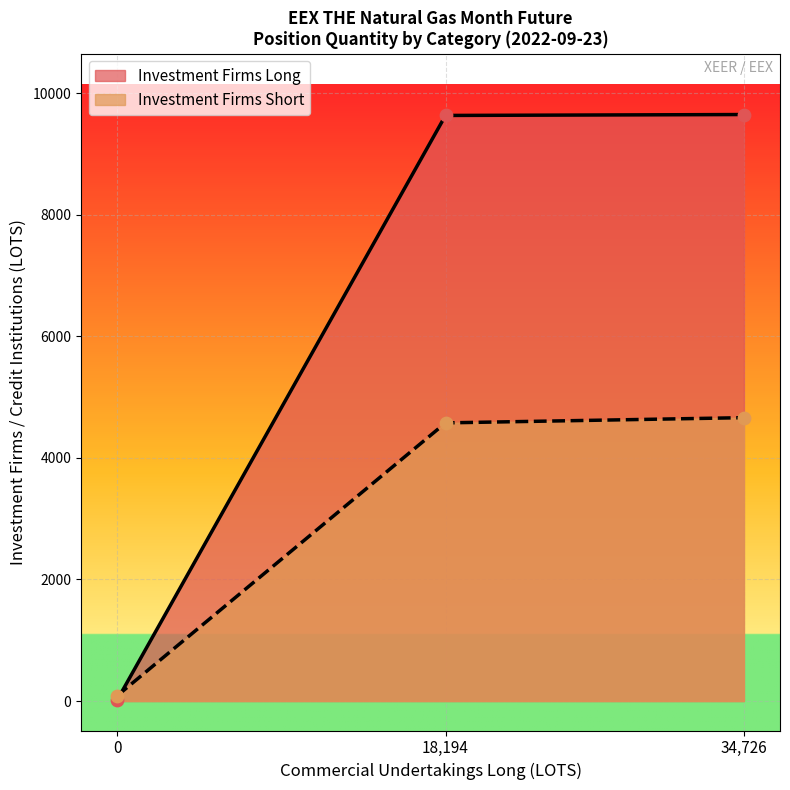

Which series has the largest total across all categories?

Investment Firms Long